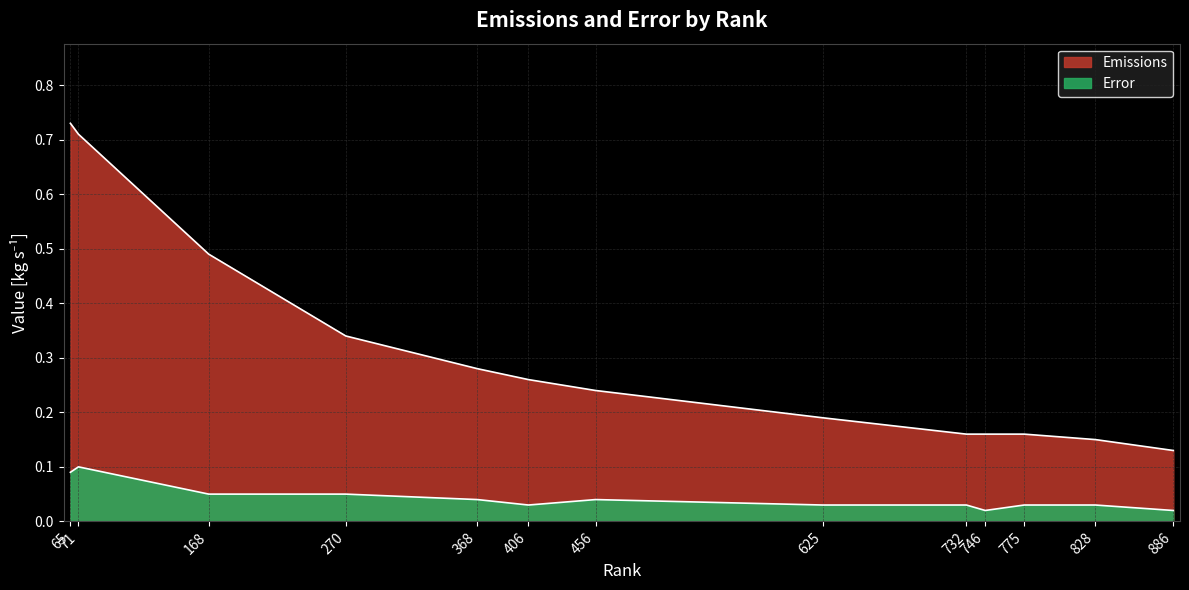

Where is the first local minimum for Error?

406